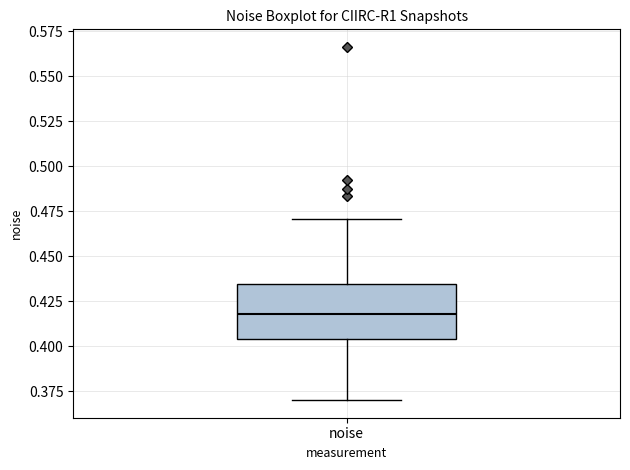

Transcribe this box plot: give where the median line is, the range the box spans, and where the two whiskers end, as read against the y-axis. The values are not printed on the chart, so give them approximately, as read against the axis.

median 0.420, box 0.405 to 0.435, whiskers 0.370 to 0.470